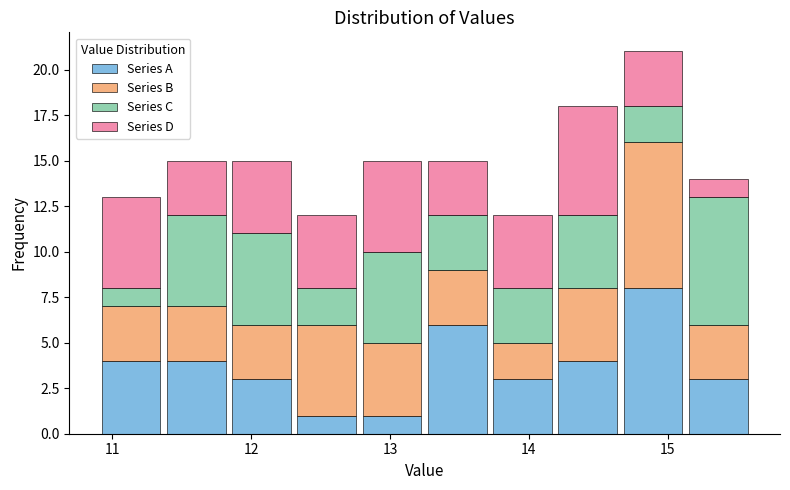

Reading left to right, list every stacked bar in this chart as the range it spans on the x-axis followed by its total height. Neither the bar edges nor the heights are printed on the chart, so give them approximately, as read against the axes.

10.90 to 11.37: 13
11.37 to 11.84: 15
11.84 to 12.31: 15
12.31 to 12.78: 12
12.78 to 13.25: 15
13.25 to 13.72: 15
13.72 to 14.19: 12
14.19 to 14.66: 18
14.66 to 15.13: 21
15.13 to 15.60: 14